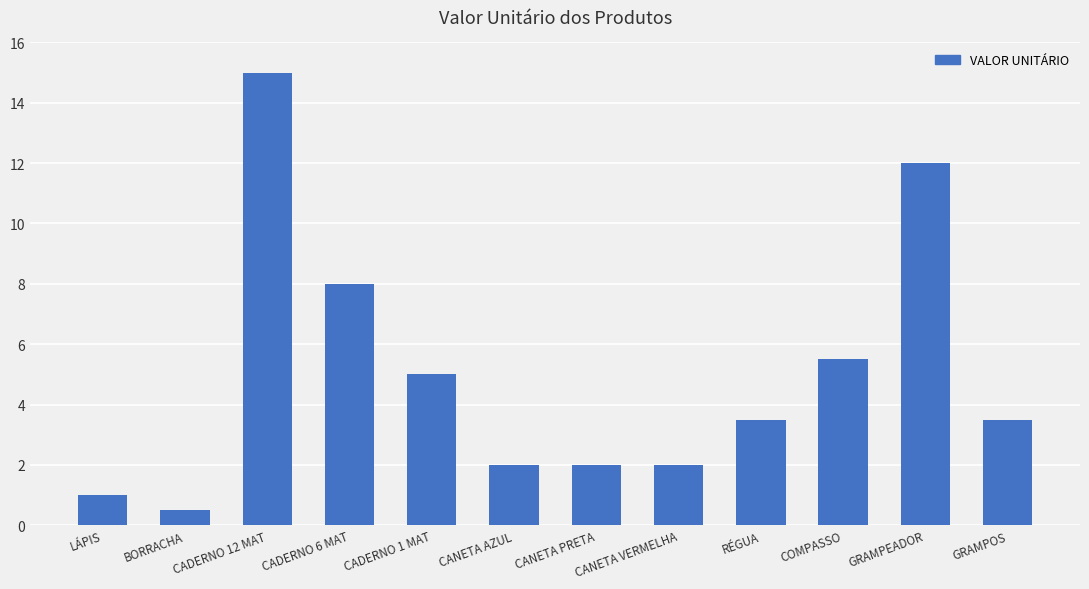

What is the sum of the values at RÉGUA and LÁPIS?

4.5